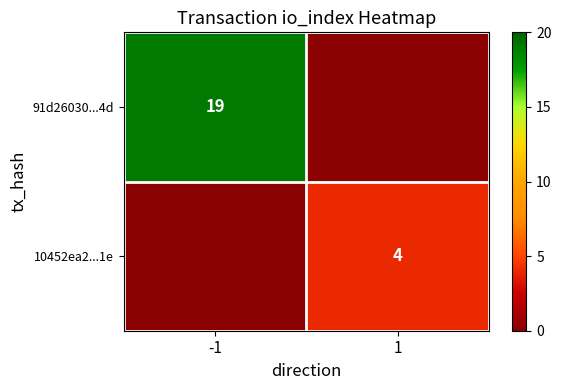

Is the value of 10452ea2...1e at 1 greater than the value of 91d26030...4d at -1?

No